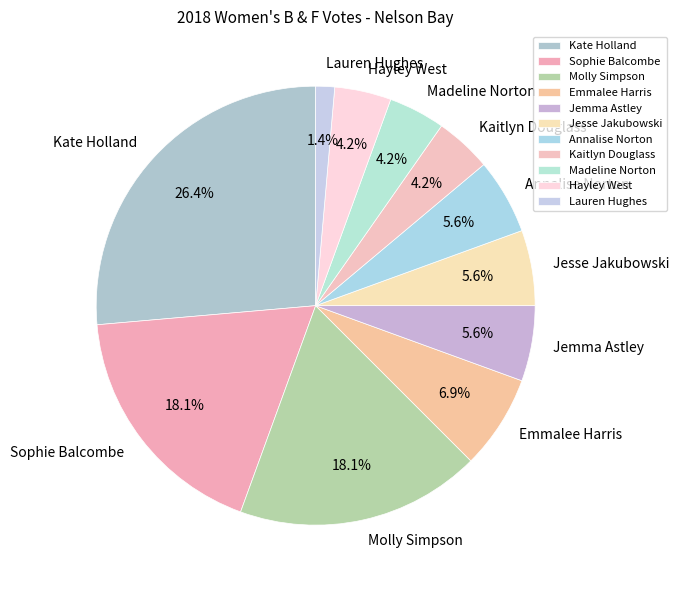

How many slices are in this pie chart?

11